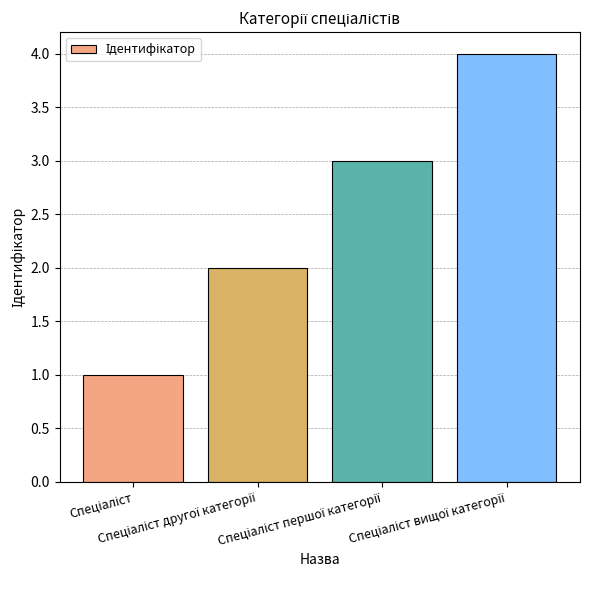

What is the maximum value shown in the chart?

4